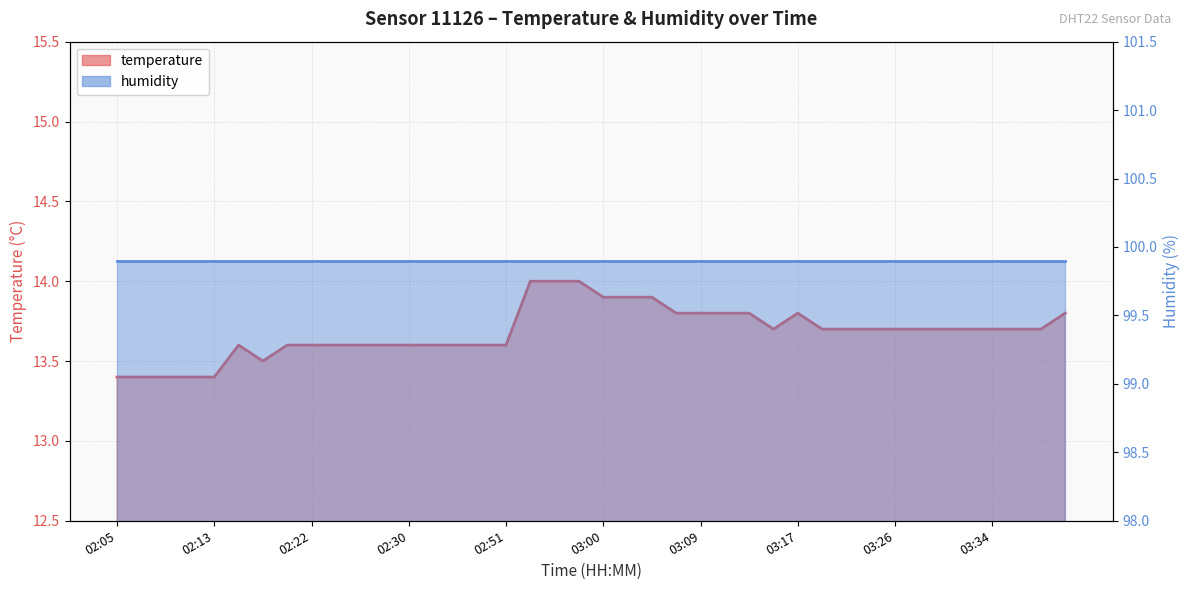

Reading right to left, extract all data points from this chart.

03:41=13.8	03:38=13.7	03:36=13.7	03:34=13.7	03:32=13.7	03:30=13.7	03:28=13.7	03:26=13.7	03:24=13.7	03:21=13.7	03:19=13.7	03:17=13.8	03:15=13.7	03:13=13.8	03:11=13.8	03:09=13.8	03:06=13.8	03:04=13.9	03:02=13.9	03:00=13.9	02:58=14.0	02:56=14.0	02:54=14.0	02:51=13.6	02:37=13.6	02:35=13.6	02:33=13.6	02:30=13.6	02:28=13.6	02:26=13.6	02:24=13.6	02:22=13.6	02:20=13.6	02:18=13.5	02:15=13.6	02:13=13.4	02:11=13.4	02:09=13.4	02:07=13.4	02:05=13.4